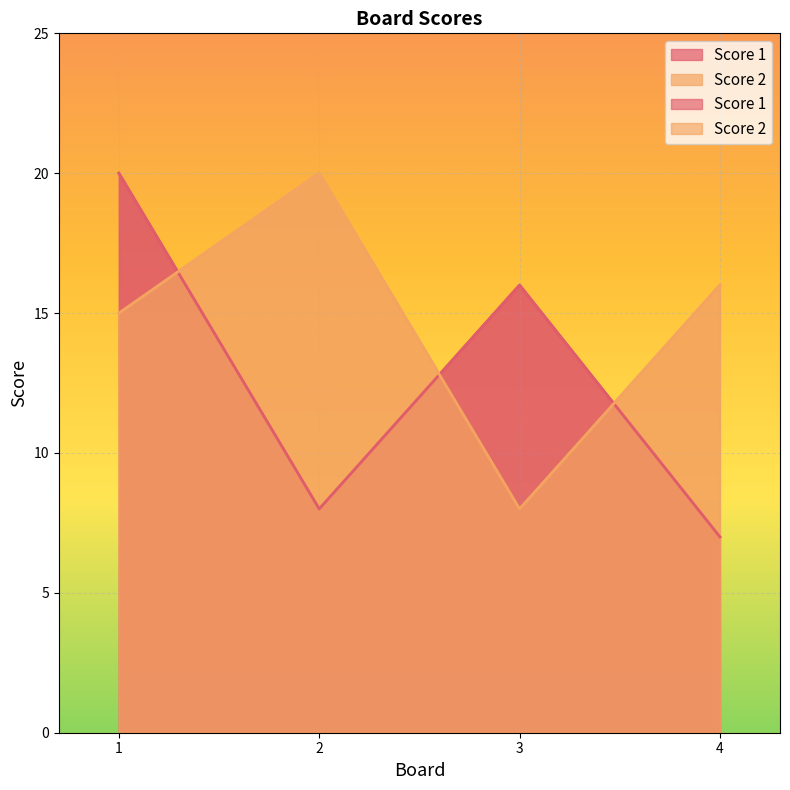

Which series has the largest total across all categories?

Score 2